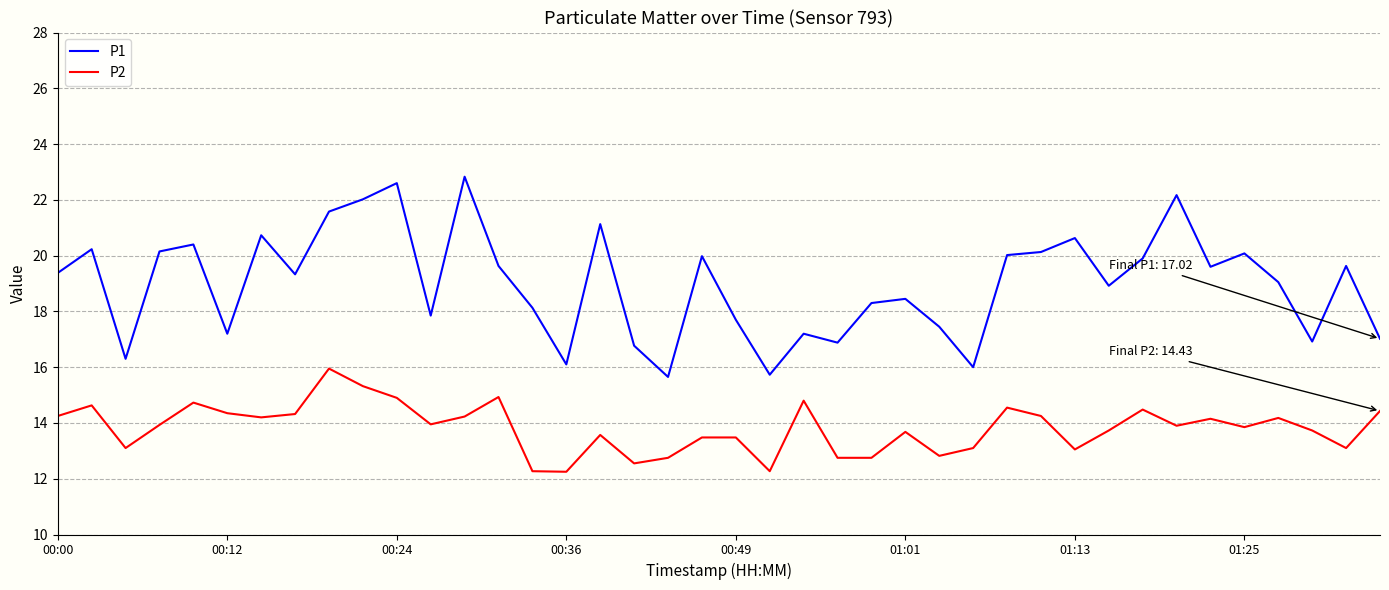

What is the difference between the maximum and minimum values in the P2 series?

3.7